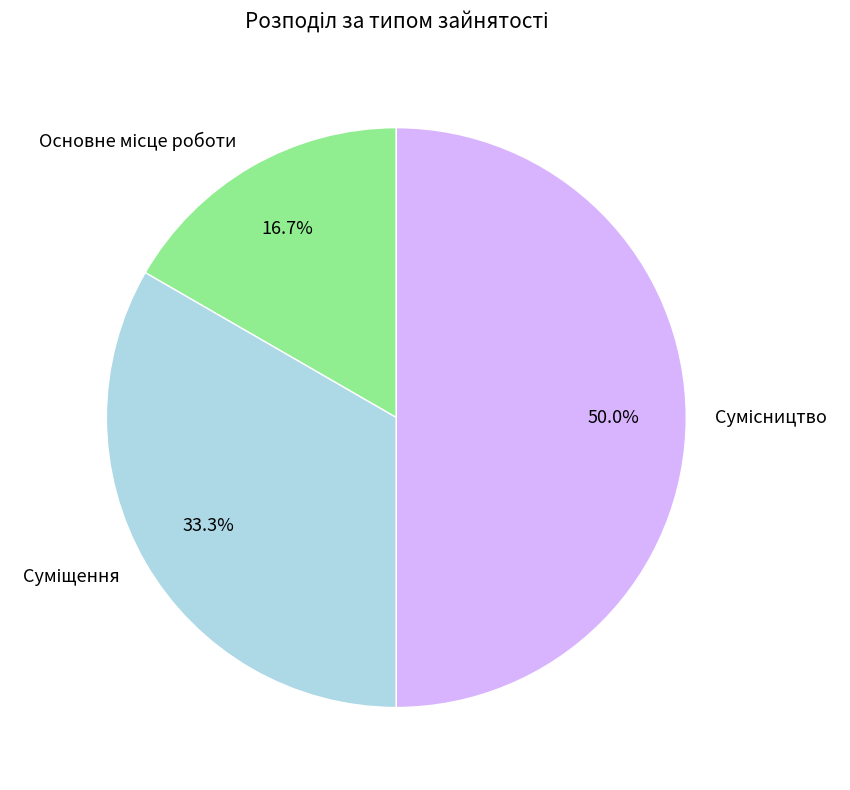

How many slices are in this pie chart?

3